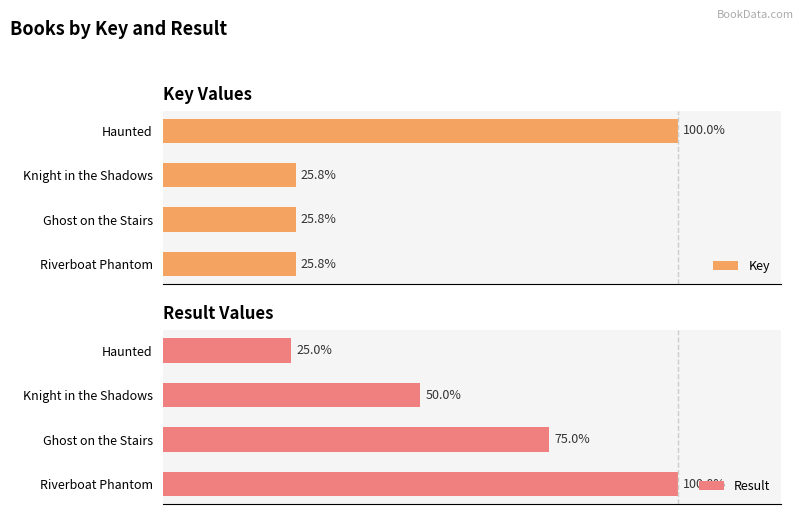

At which label is Result closest to 62?

Knight in the Shadows